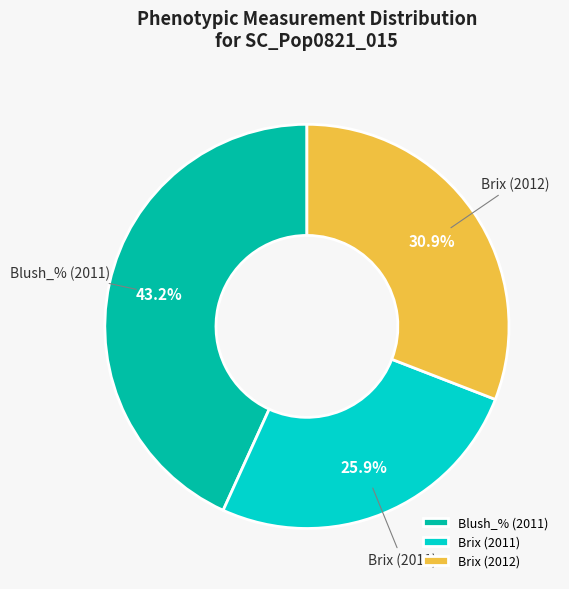

Which has a higher value, Blush_% (2011) or Brix (2011)?

Blush_% (2011)